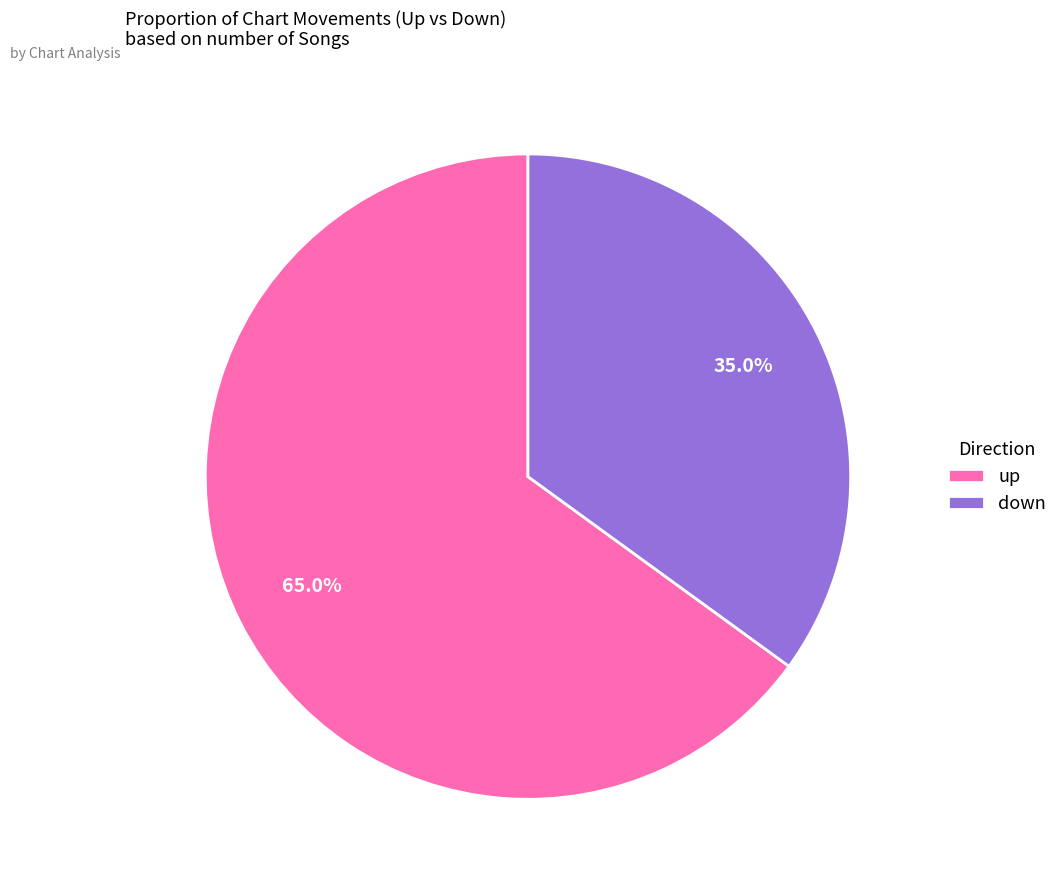

Combined, do down and up account for over 50%?

Yes